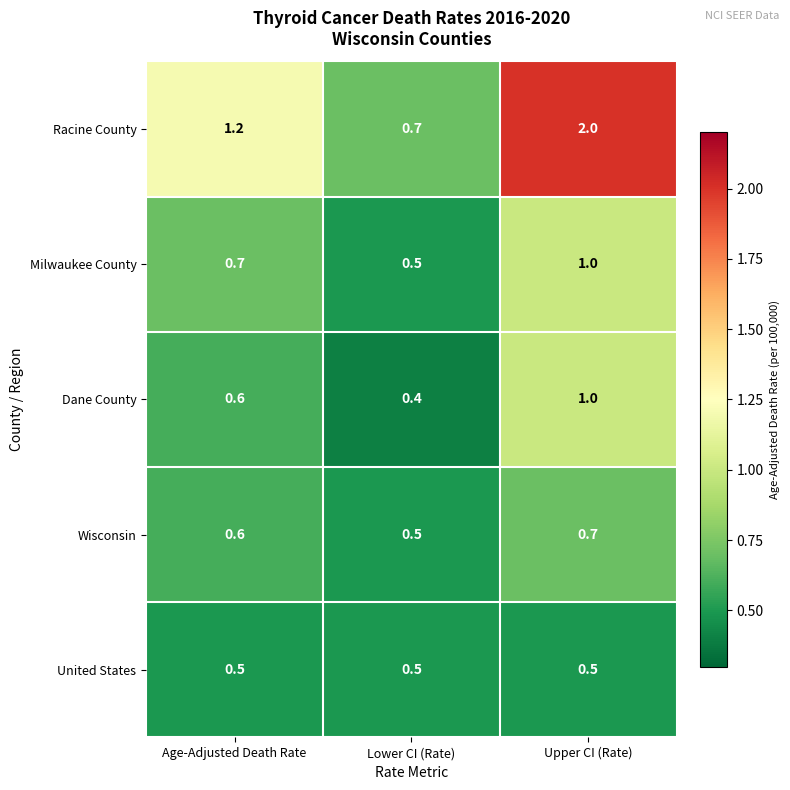

At which category does the chart reach its peak across all series?

Upper CI (Rate)